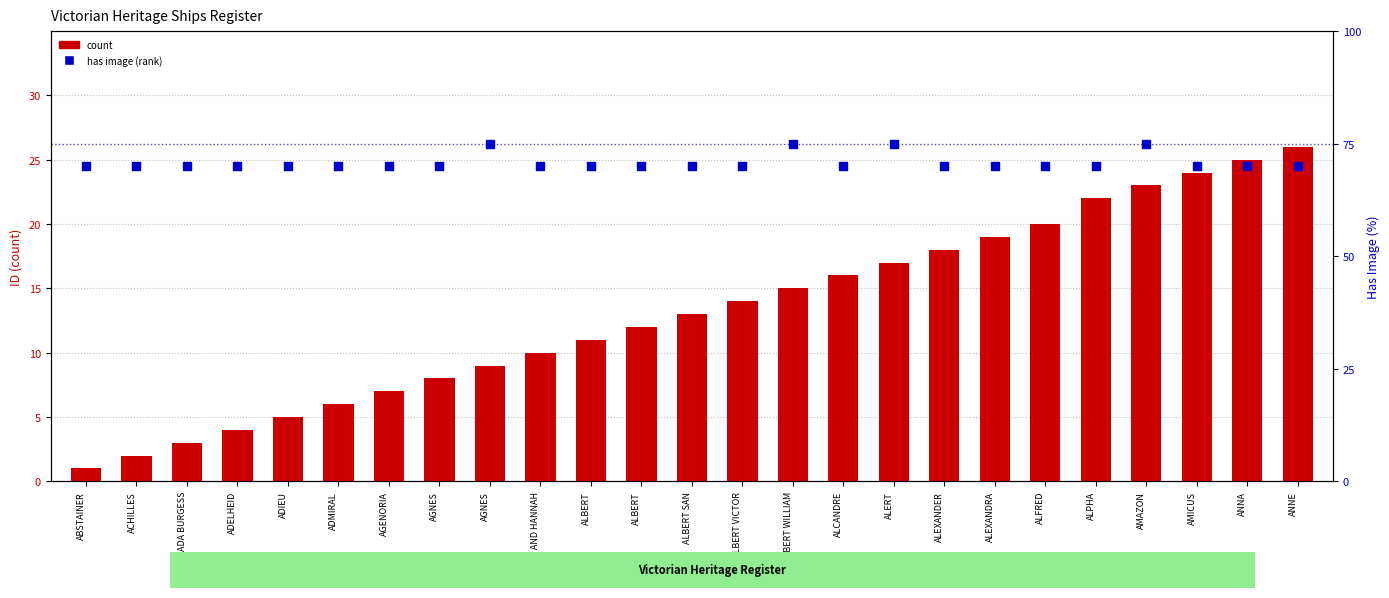

At which category is the sum across all series the highest?

AMAZON